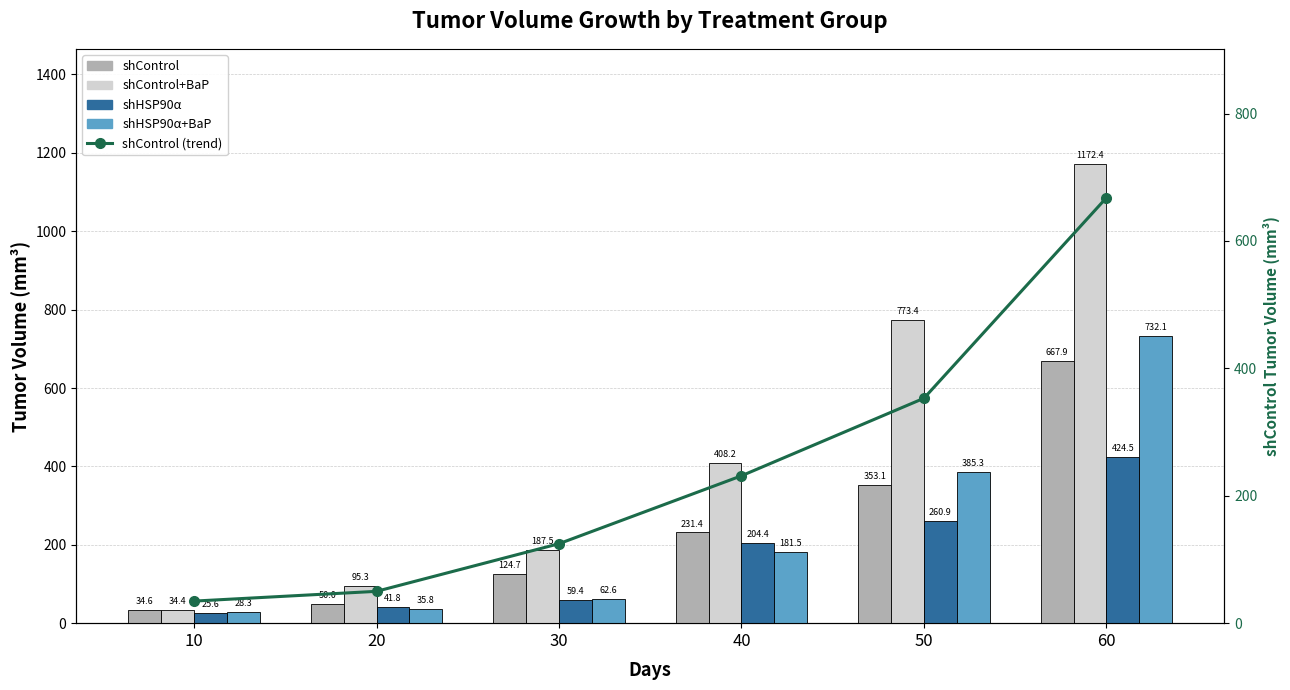

Reading left to right, list all the values displayed in this chart.

shControl: 10=34.6	20=50.0	30=124.7	40=231.4	50=353.1	60=667.9
shControl+BaP: 10=34.4	20=95.3	30=187.5	40=408.2	50=773.4	60=1172.4
shHSP90α: 10=25.6	20=41.8	30=59.4	40=204.4	50=260.9	60=424.5
shHSP90α+BaP: 10=28.3	20=35.8	30=62.6	40=181.5	50=385.3	60=732.1
shControl (line): 10=34.6	20=50.0	30=124.7	40=231.4	50=353.1	60=667.9